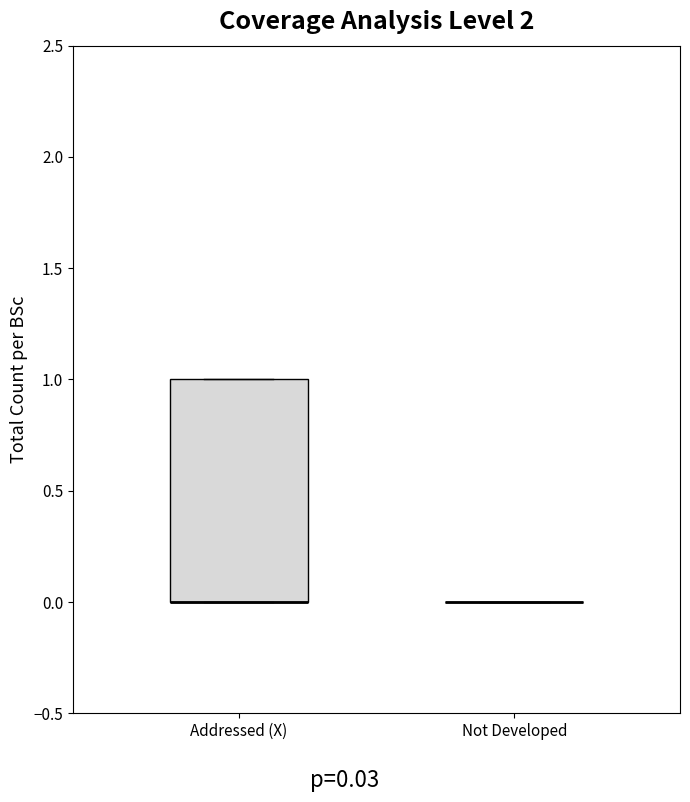

Reading left to right, transcribe this box plot: for each box, give where its median line is, the range the box spans, and where its two whiskers end, as read against the y-axis. The values are not printed on the chart, so give them approximately, as read against the axis.

Addressed (X): median 0 (drawn on the box's lower edge), box 0 to 1, whiskers 0 to 1
Not Developed: box collapsed to a line at 0, whiskers 0 to 0